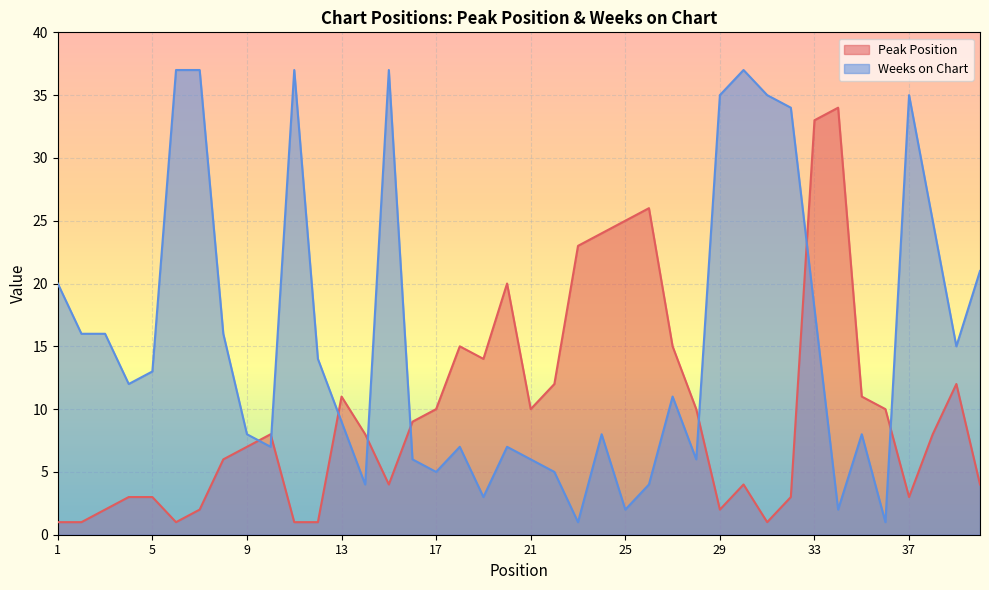

Reading left to right, transcribe all the data shown in this chart.

Peak Position: 1=1	2=1	3=2	4=3	5=3	6=1	7=2	8=6	9=7	10=8	11=1	12=1	13=11	14=8	15=4	16=9	17=10	18=15	19=14	20=20	21=10	22=12	23=23	24=24	25=25	26=26	27=15	28=10	29=2	30=4	31=1	32=3	33=33	34=34	35=11	36=10	37=3	38=8	39=12	40=4
Weeks on Chart: 1=20	2=16	3=16	4=12	5=13	6=37	7=37	8=16	9=8	10=7	11=37	12=14	13=9	14=4	15=37	16=6	17=5	18=7	19=3	20=7	21=6	22=5	23=1	24=8	25=2	26=4	27=11	28=6	29=35	30=37	31=35	32=34	33=18	34=2	35=8	36=1	37=35	38=25	39=15	40=21